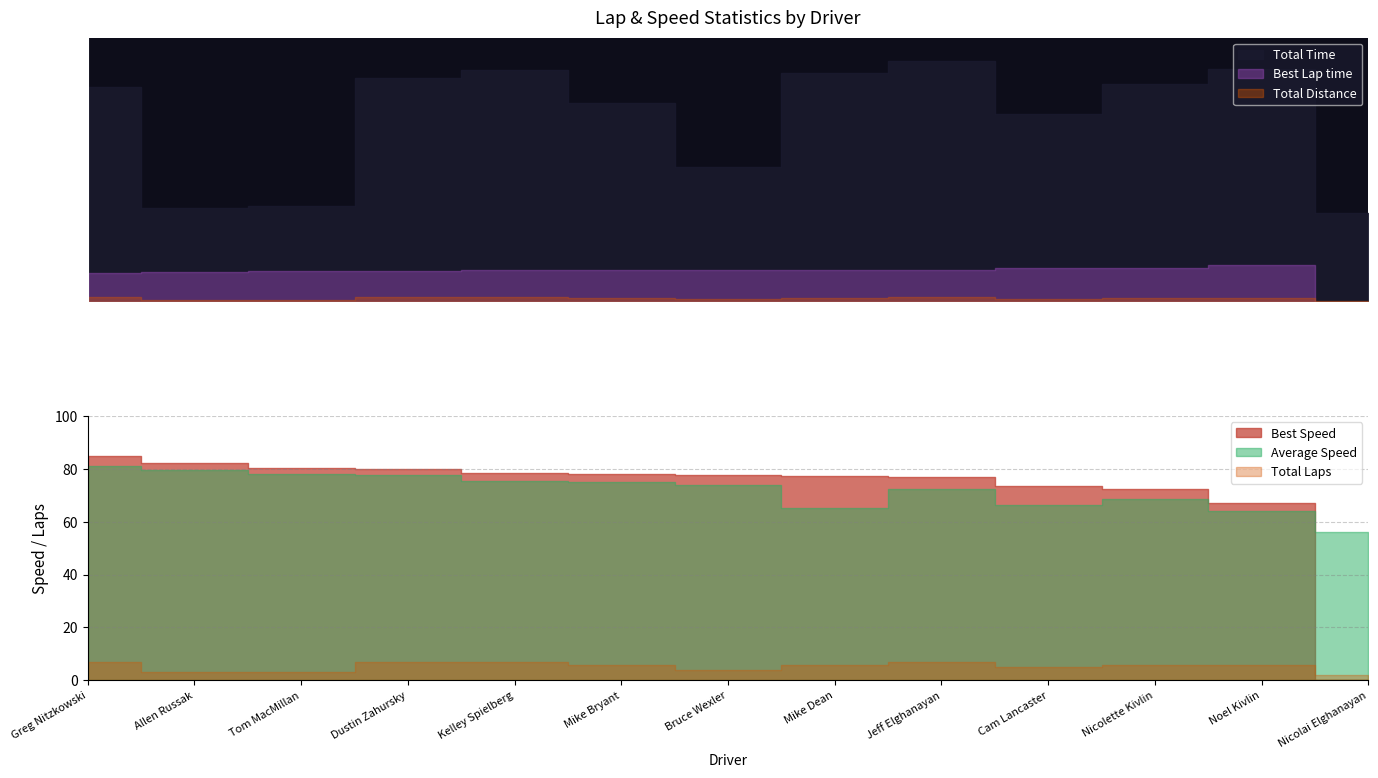

What is the spread (max minus min) of values at Mike Dean?

1119.1